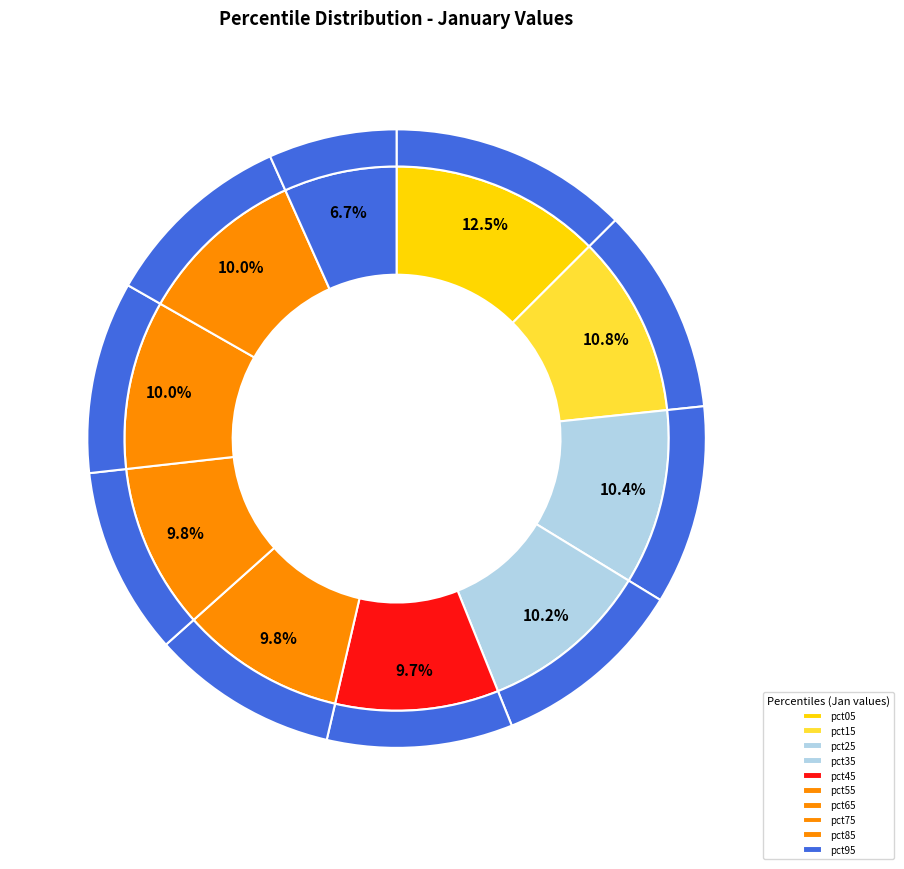

Approximately how many times larger is the value at pct15 compared to pct95?

1.6